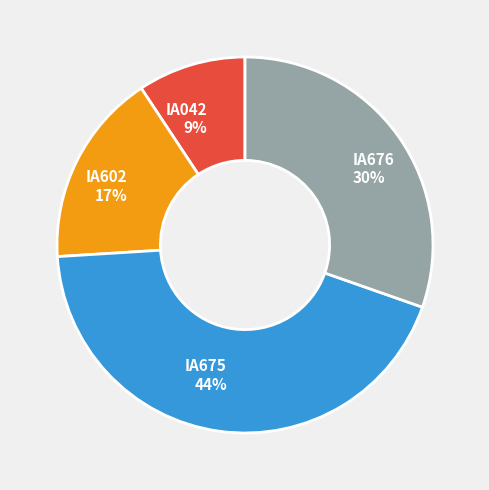

Which slice is the smallest?

IA042